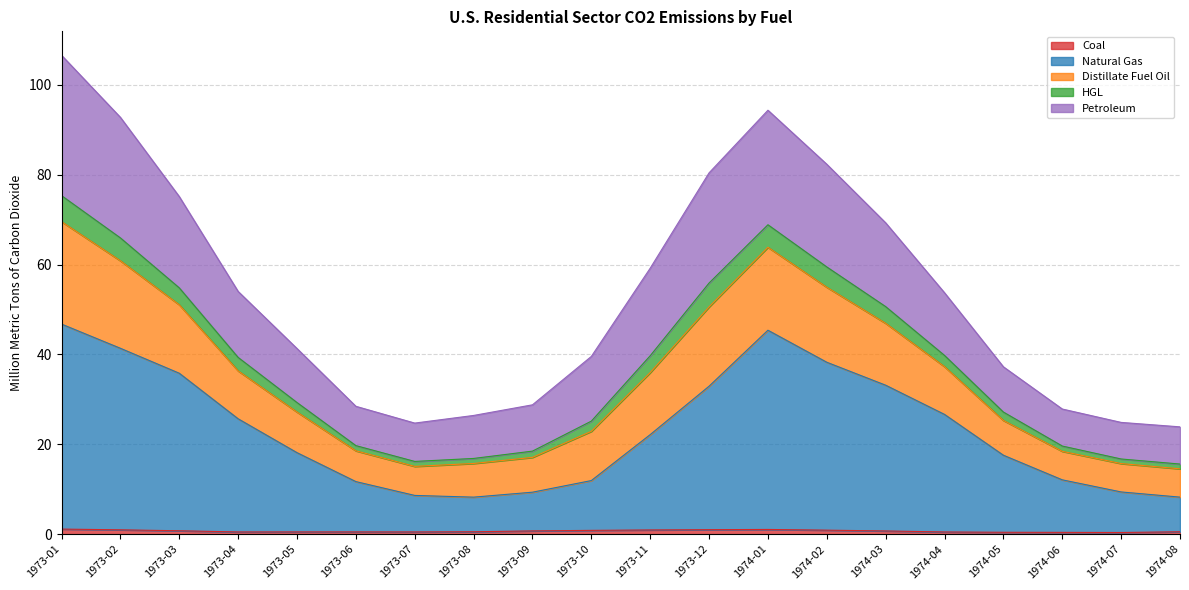

Is it true that Natural Gas equals 18.6 at 1974-06?

False